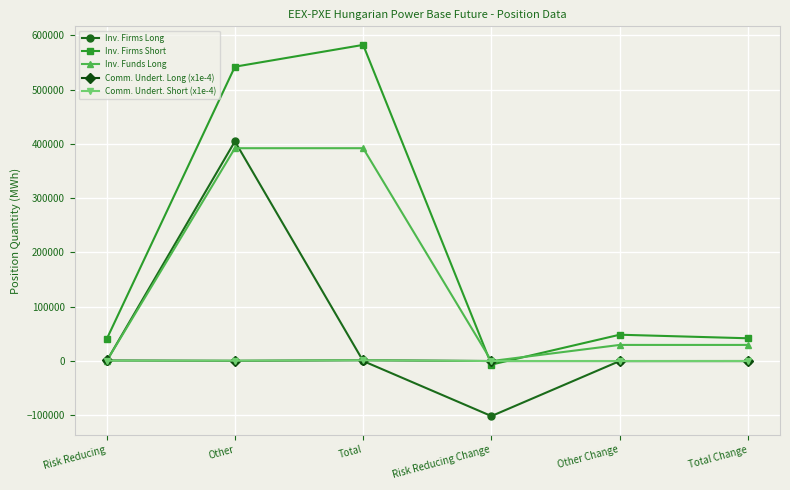

Between Other and Risk Reducing Change, which series saw the biggest shift?

Inv. Firms Short